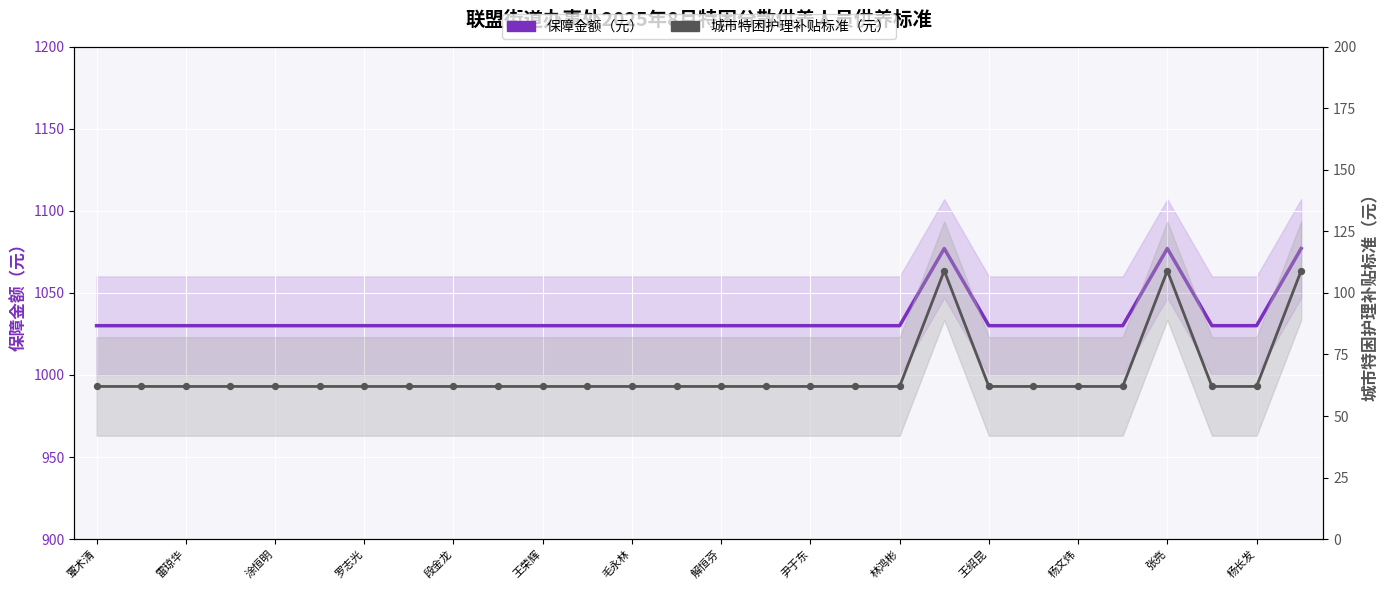

What is the total value across all series at 杨文炜?

1092